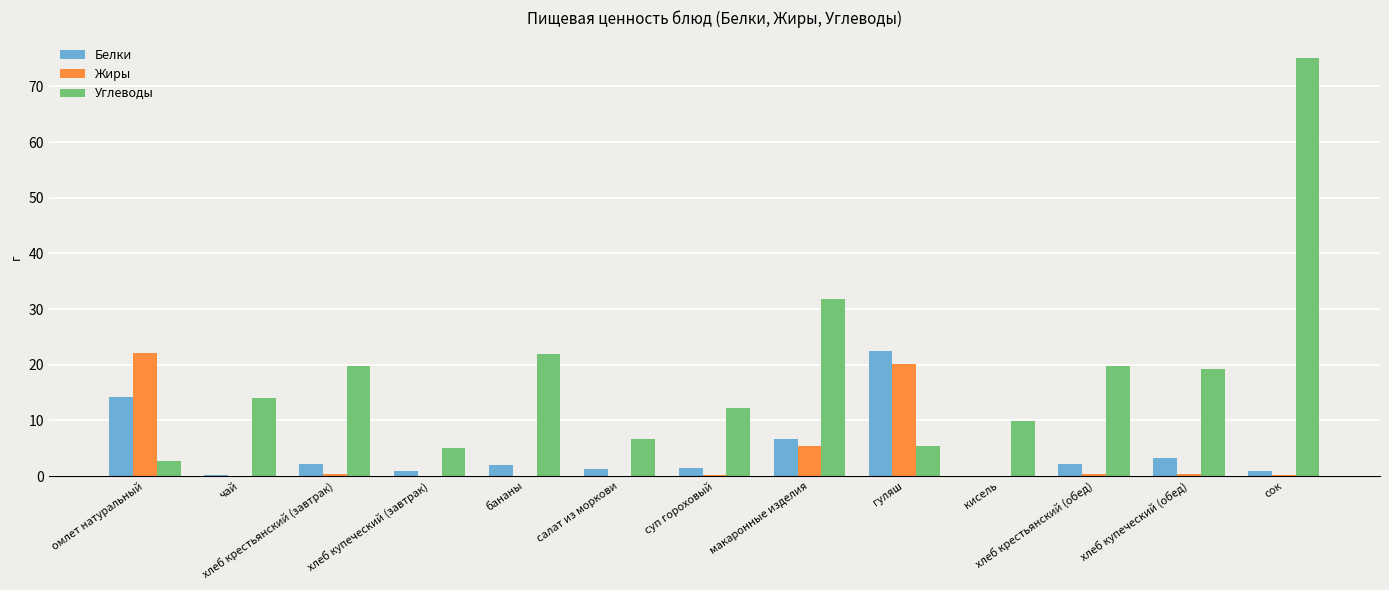

Is the value of Углеводы at бананы greater than the value of Белки at бананы?

Yes